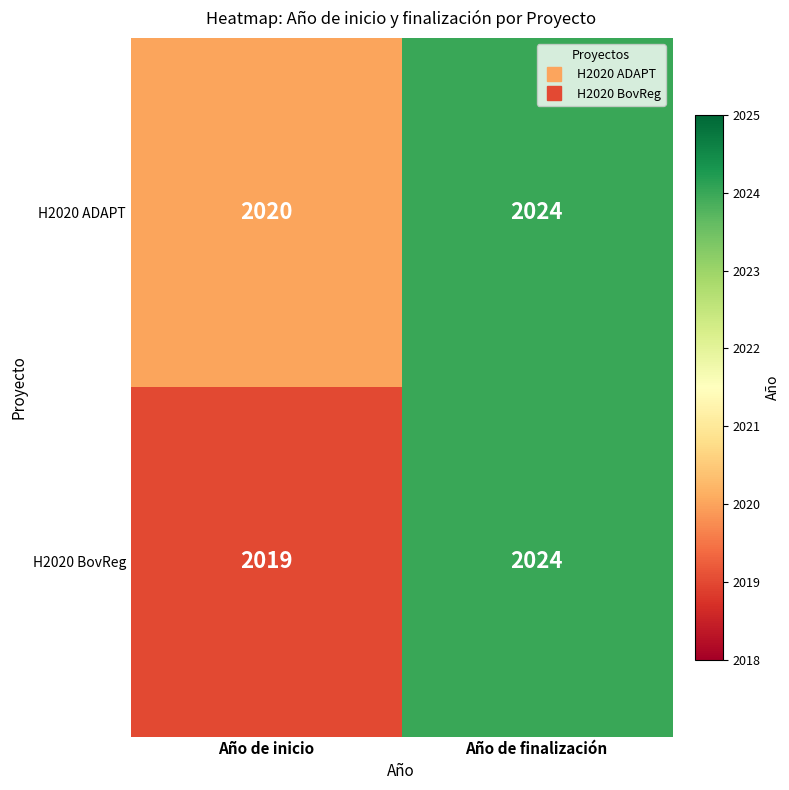

At which category does the chart reach its minimum across all series?

Año de inicio